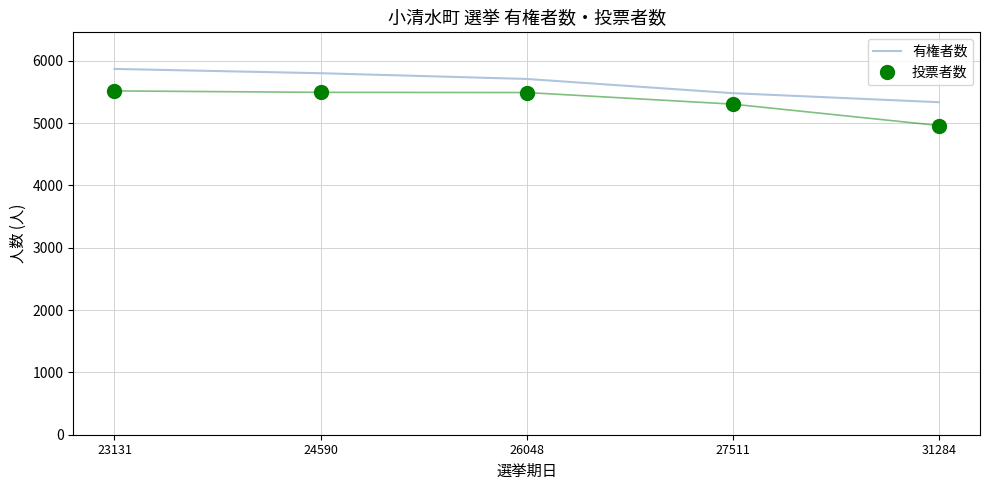

List the labels in order of 有権者数 value, smallest first.

31284, 27511, 26048, 24590, 23131